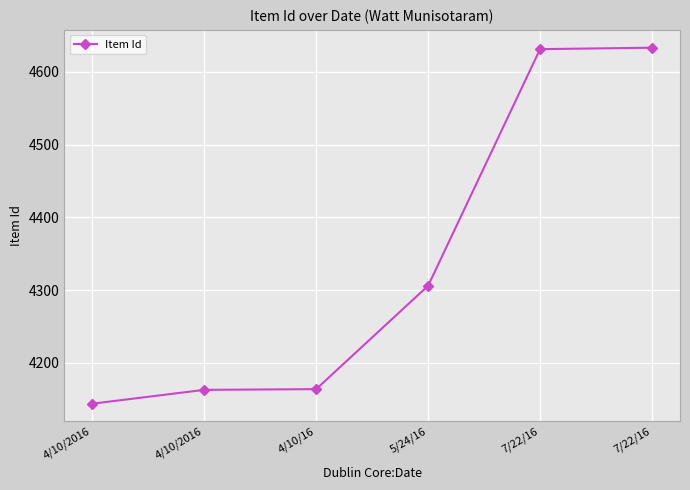

Is this an area chart (filled region under the line)?

No